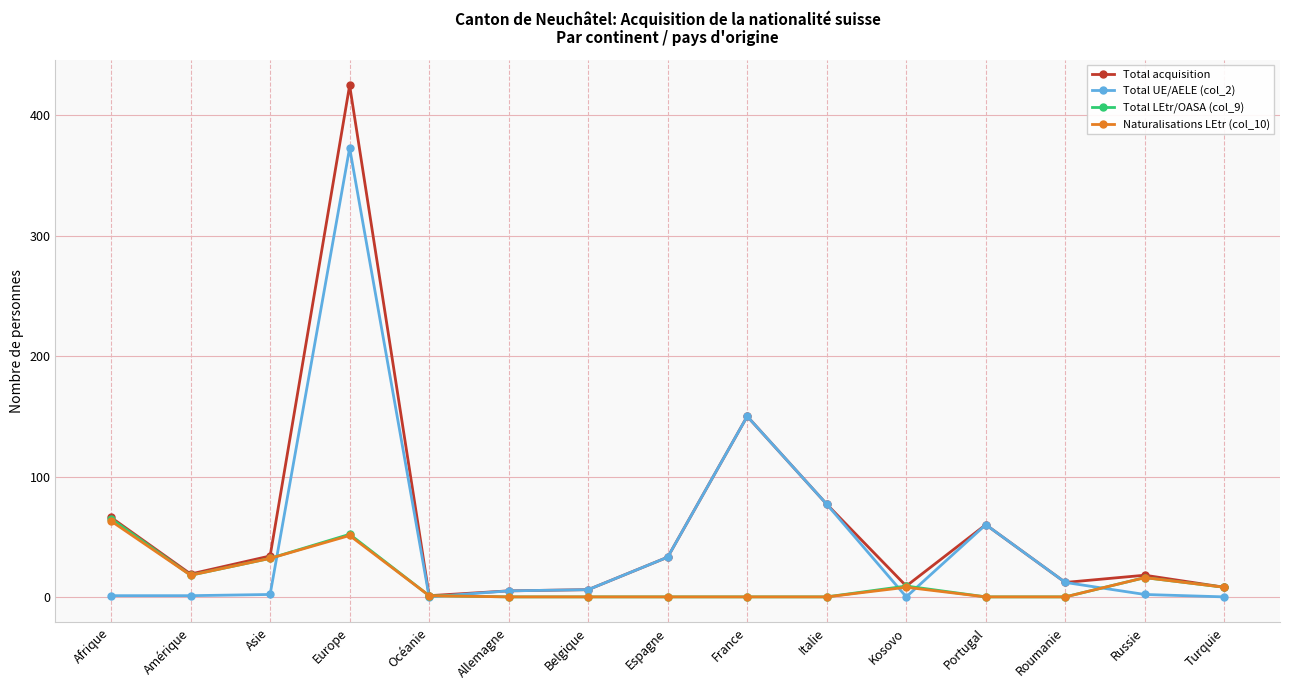

At which category is the sum across all series the highest?

Europe